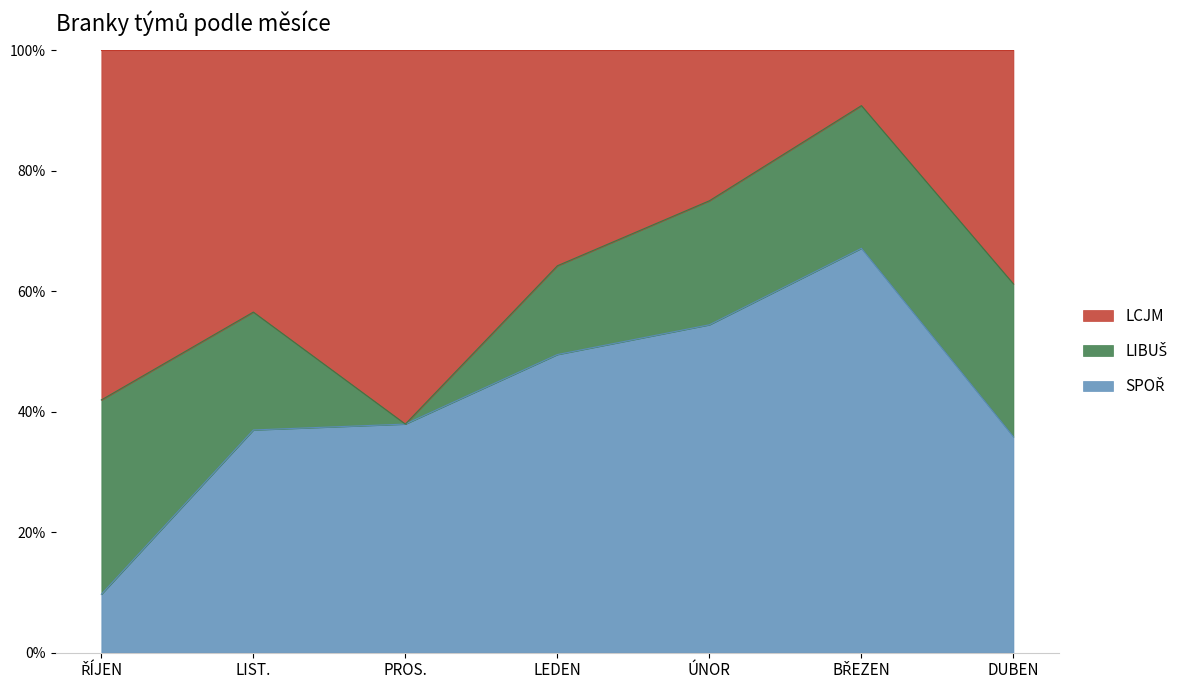

Reading left to right, list all the values displayed in this chart.

SPOŘ: 3	17	11	47	37	51	24
LIBUŠ: 10	9	0	14	14	18	17
LCJM: 18	20	18	34	17	7	26